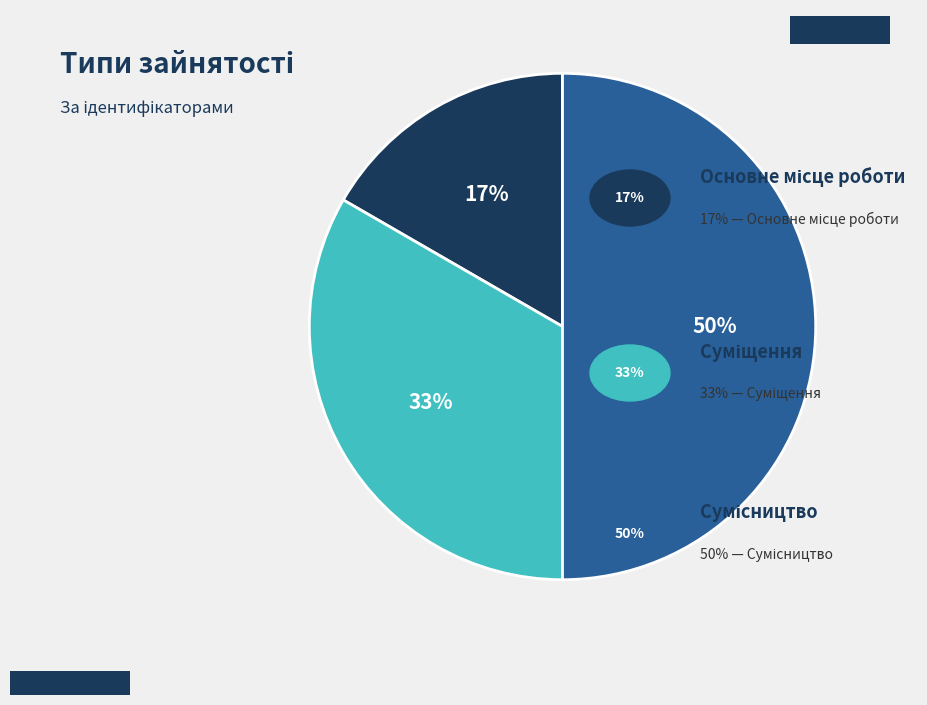

To the nearest percent, what is the average slice percentage?

33%